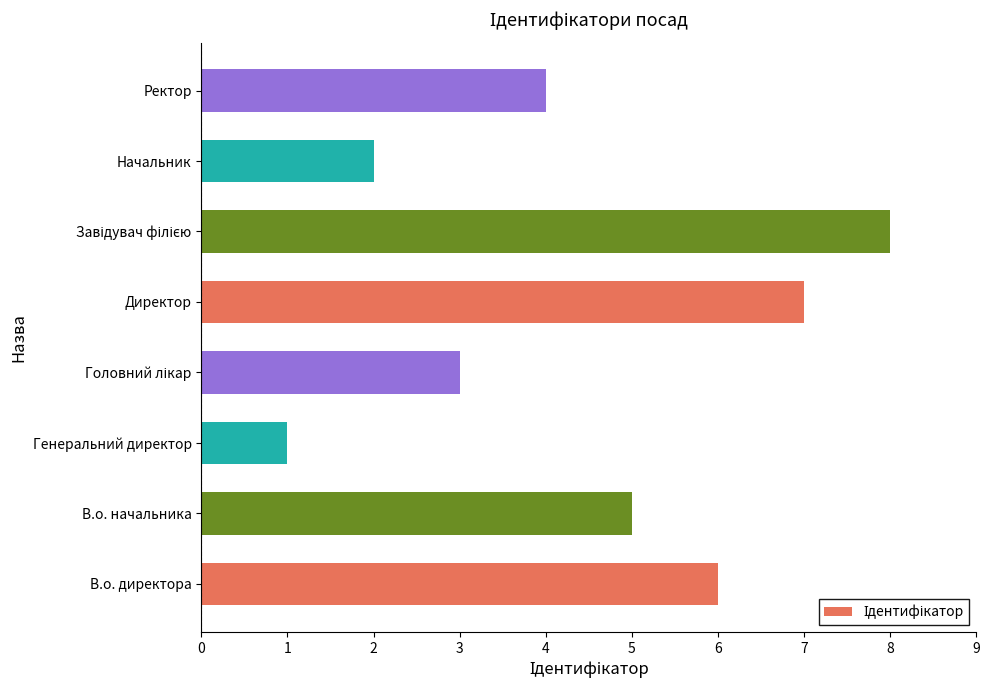

Approximately how many times larger is the value at Начальник compared to В.о. директора?

0.3